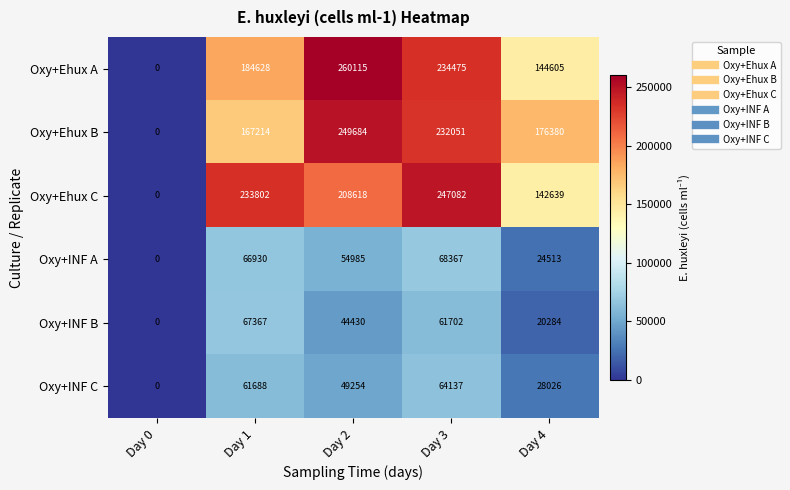

The value of Oxy+INF C at Day 4 is 46753. True or false?

False